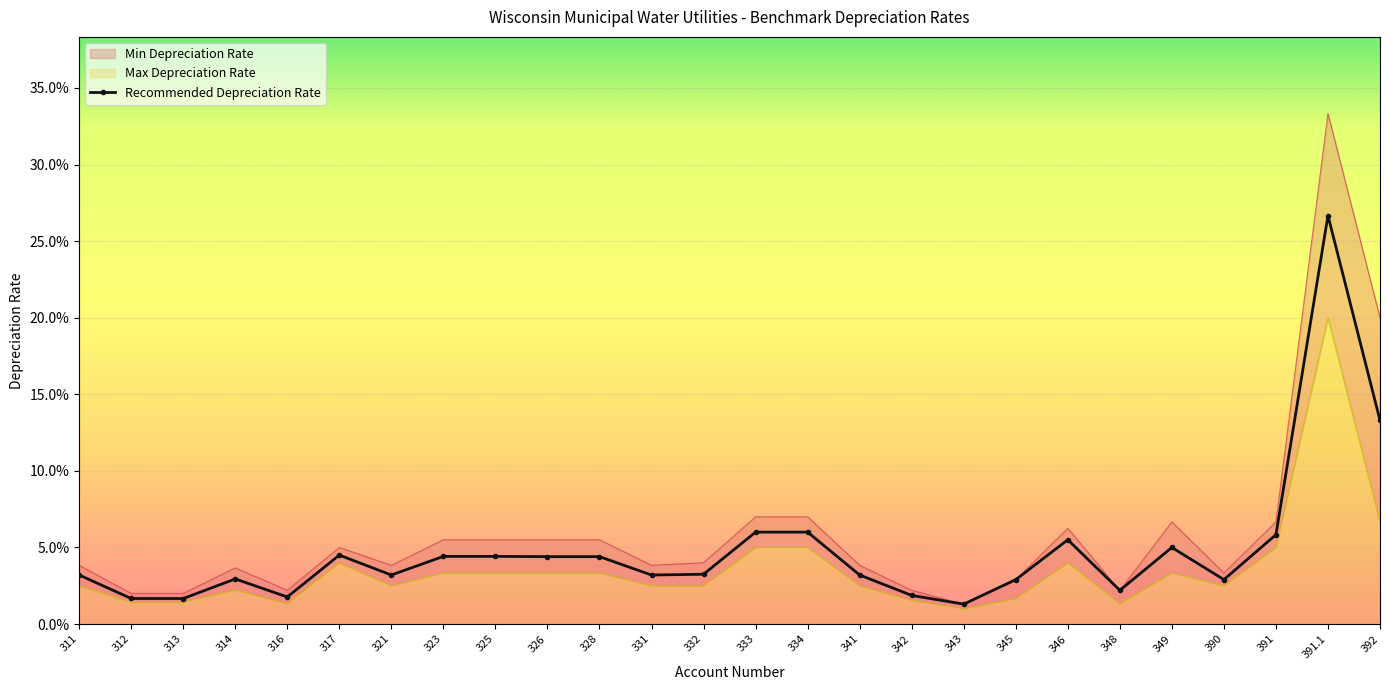

In Recommended Depreciation Rate, how many points are lower than both neighbors (excluding endpoints)?

7